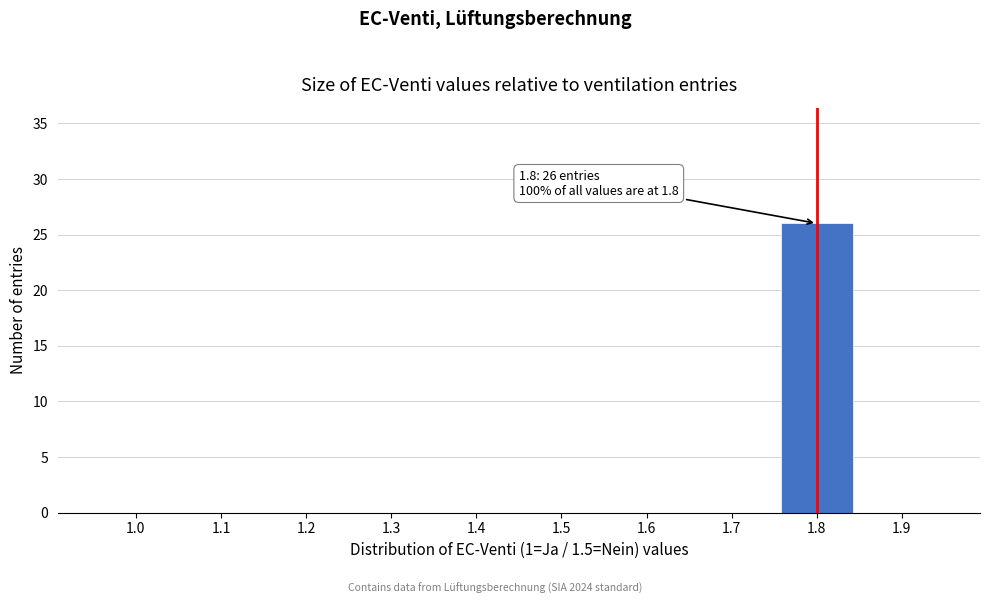

Reading left to right, extract all data points from this chart.

1.0=0	1.1=0	1.2=0	1.3=0	1.4=0	1.5=0	1.6=0	1.7=0	1.8=26	1.9=0